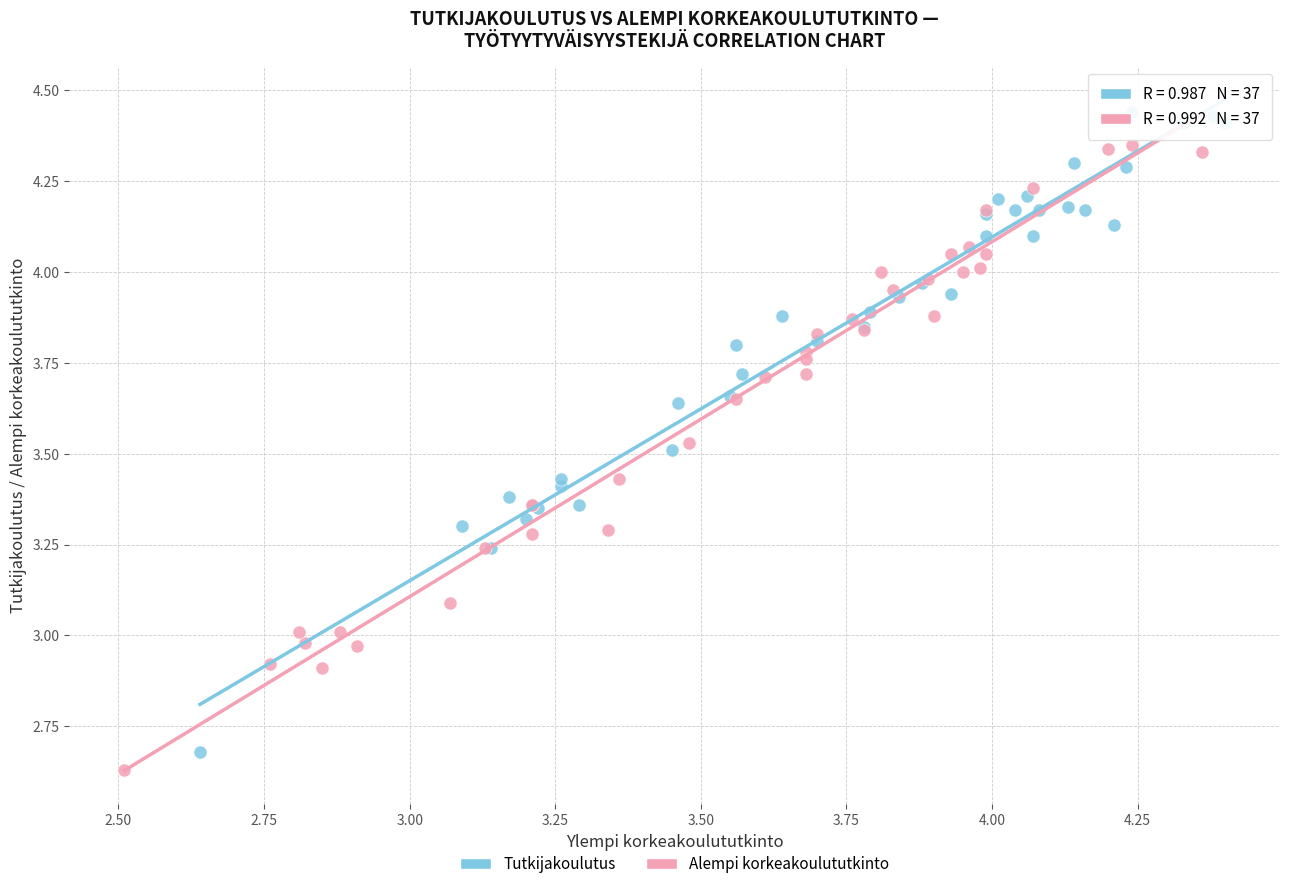

Which series has the widest spread of Y values?

Tutkijakoulutus